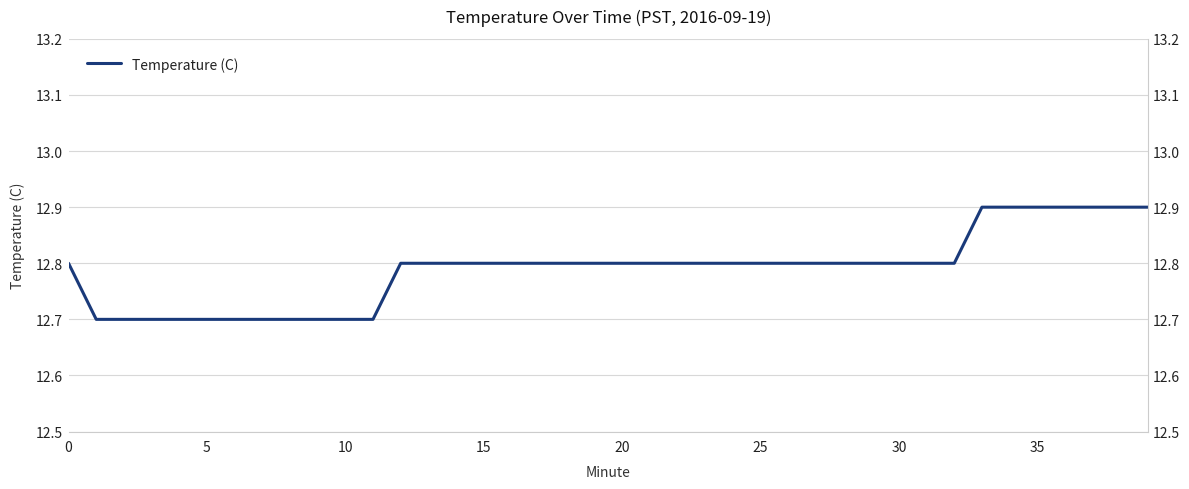

What is the greatest value displayed?

12.9